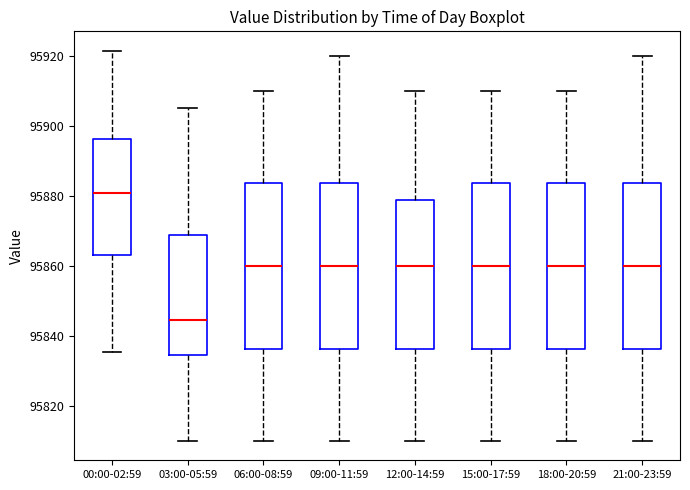

Reading left to right, transcribe this box plot: for each box, give where its median line is, the range the box spans, and where its two whiskers end, as read against the y-axis. The values are not printed on the chart, so give them approximately, as read against the axis.

00:00-02:59: median 95880, box 95862 to 95896, whiskers 95836 to 95922
03:00-05:59: median 95844, box 95834 to 95868, whiskers 95810 to 95906
06:00-08:59: median 95860, box 95836 to 95884, whiskers 95810 to 95910
09:00-11:59: median 95860, box 95836 to 95884, whiskers 95810 to 95920
12:00-14:59: median 95860, box 95836 to 95878, whiskers 95810 to 95910
15:00-17:59: median 95860, box 95836 to 95884, whiskers 95810 to 95910
18:00-20:59: median 95860, box 95836 to 95884, whiskers 95810 to 95910
21:00-23:59: median 95860, box 95836 to 95884, whiskers 95810 to 95920